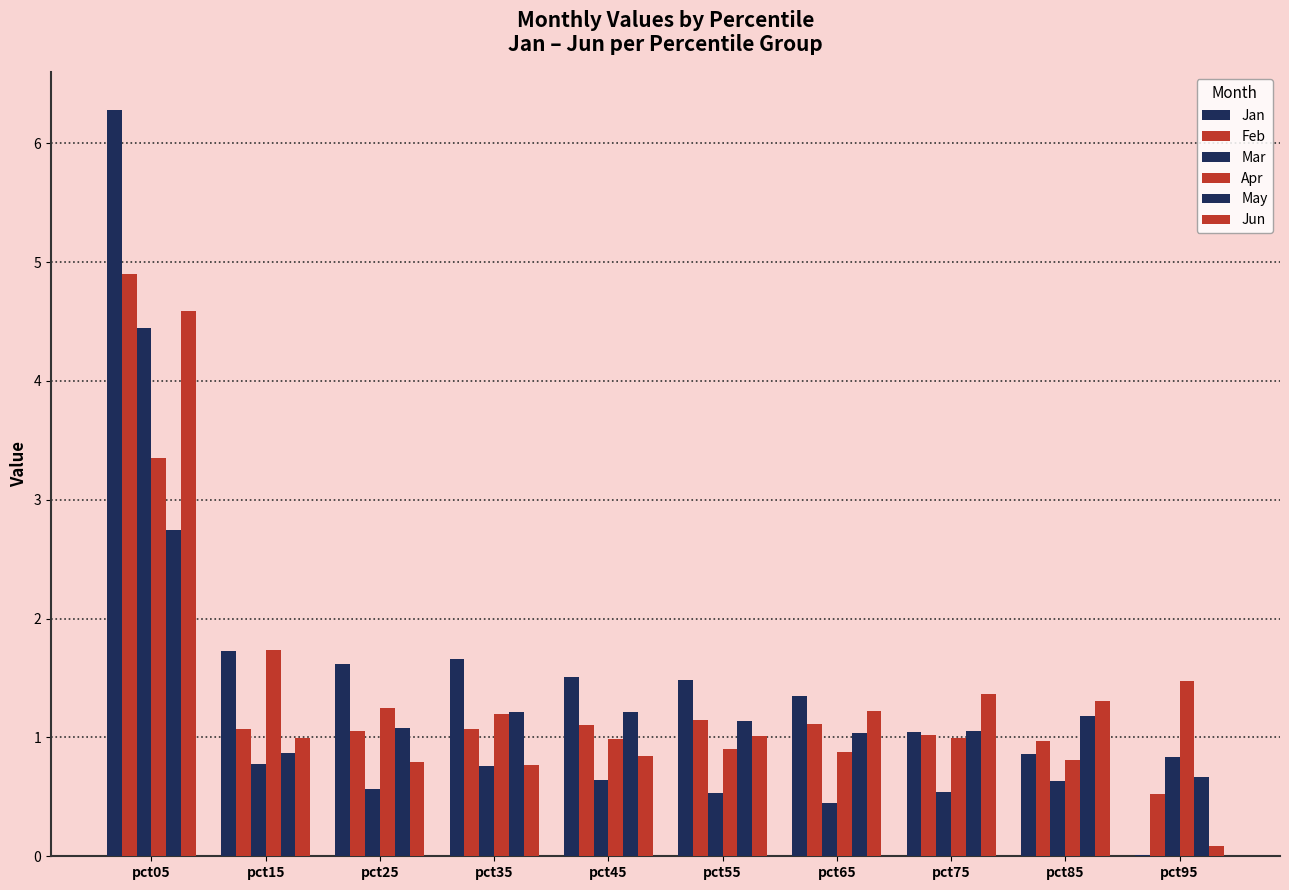

Reading left to right, extract all data points from this chart.

Jan: pct05=6.3	pct15=1.7	pct25=1.6	pct35=1.7	pct45=1.5	pct55=1.5	pct65=1.4	pct75=1.0	pct85=0.9	pct95=0.0
Feb: pct05=4.9	pct15=1.1	pct25=1.1	pct35=1.1	pct45=1.1	pct55=1.1	pct65=1.1	pct75=1.0	pct85=1.0	pct95=0.5
Mar: pct05=4.4	pct15=0.8	pct25=0.6	pct35=0.8	pct45=0.6	pct55=0.5	pct65=0.4	pct75=0.5	pct85=0.6	pct95=0.8
Apr: pct05=3.4	pct15=1.7	pct25=1.2	pct35=1.2	pct45=1.0	pct55=0.9	pct65=0.9	pct75=1.0	pct85=0.8	pct95=1.5
May: pct05=2.7	pct15=0.9	pct25=1.1	pct35=1.2	pct45=1.2	pct55=1.1	pct65=1.0	pct75=1.1	pct85=1.2	pct95=0.7
Jun: pct05=4.6	pct15=1.0	pct25=0.8	pct35=0.8	pct45=0.8	pct55=1.0	pct65=1.2	pct75=1.4	pct85=1.3	pct95=0.1